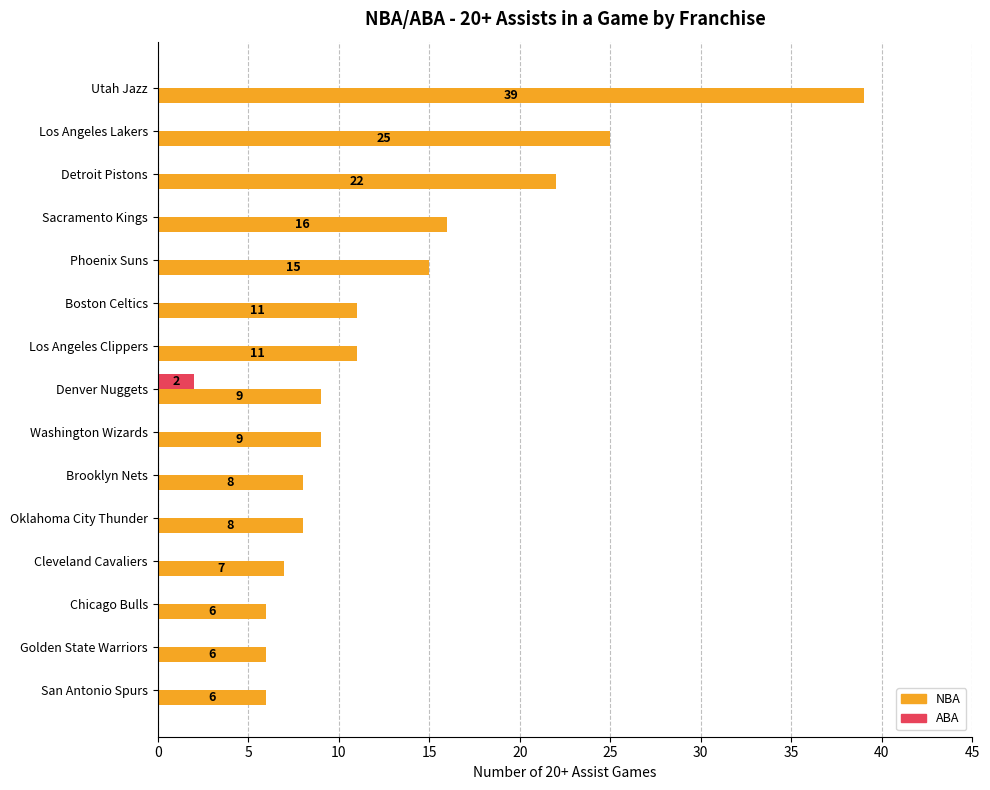

What are all the series names shown in the legend?

NBA, ABA